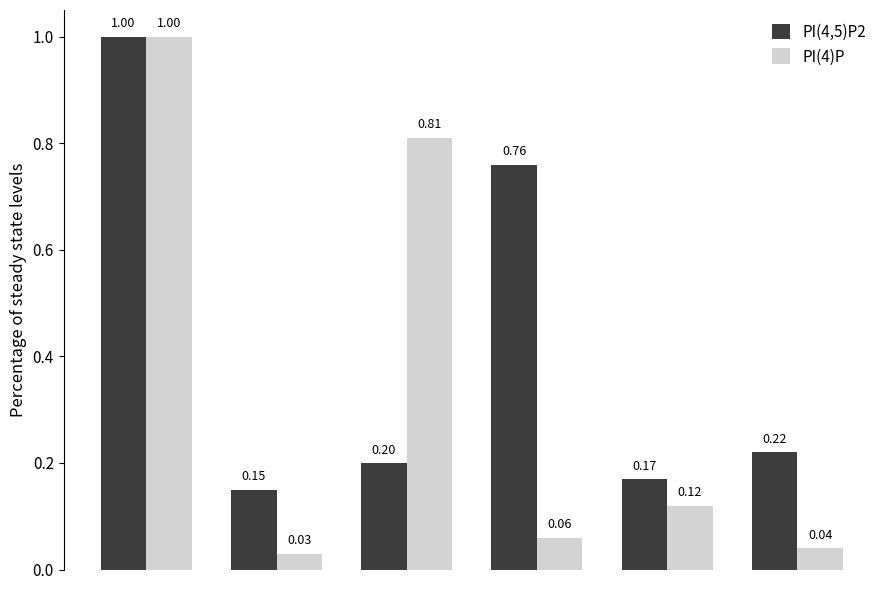

What are all the series names shown in the legend?

PI(4,5)P2, PI(4)P